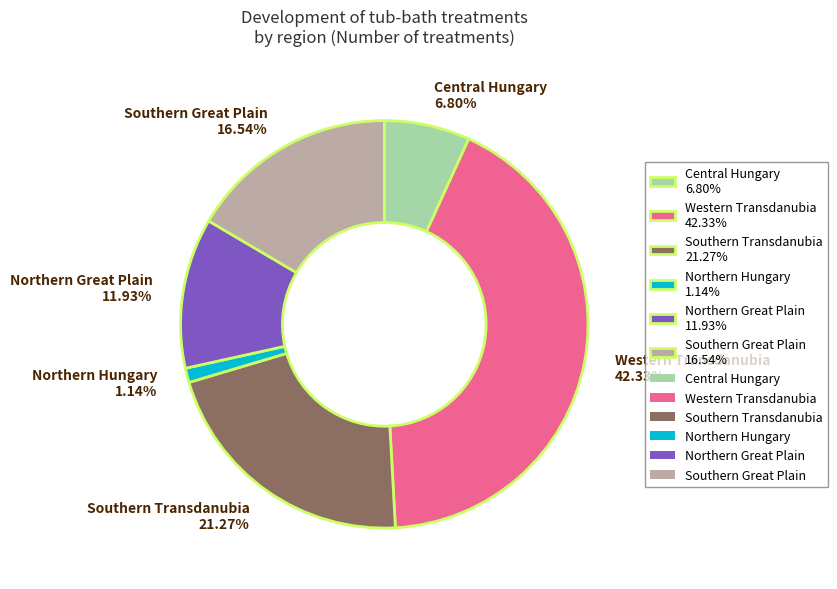

Count the number of slices in the pie.

6